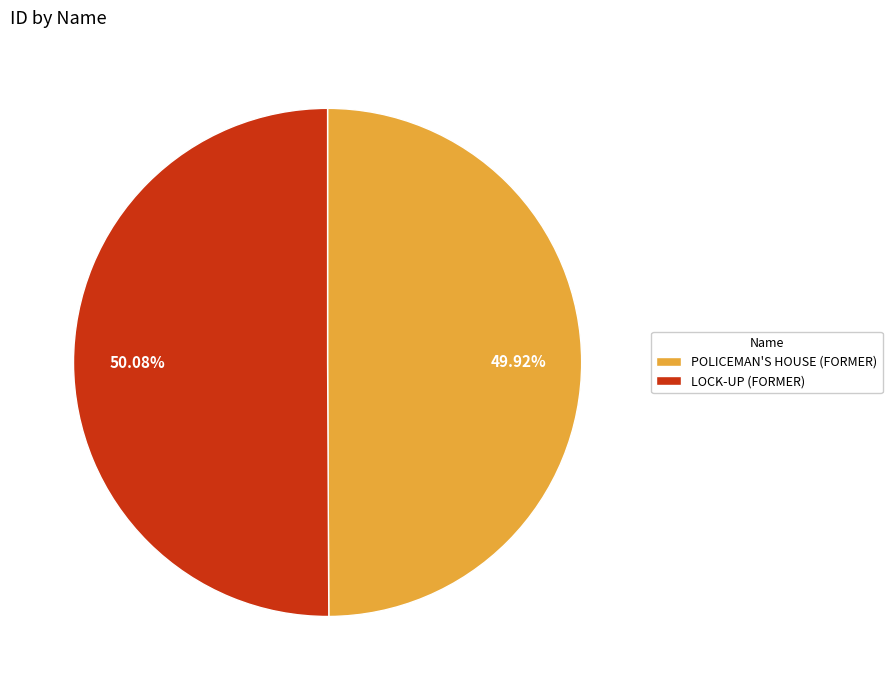

Combined, what portion of the pie is POLICEMAN'S HOUSE (FORMER) and LOCK-UP (FORMER)?

100.0%